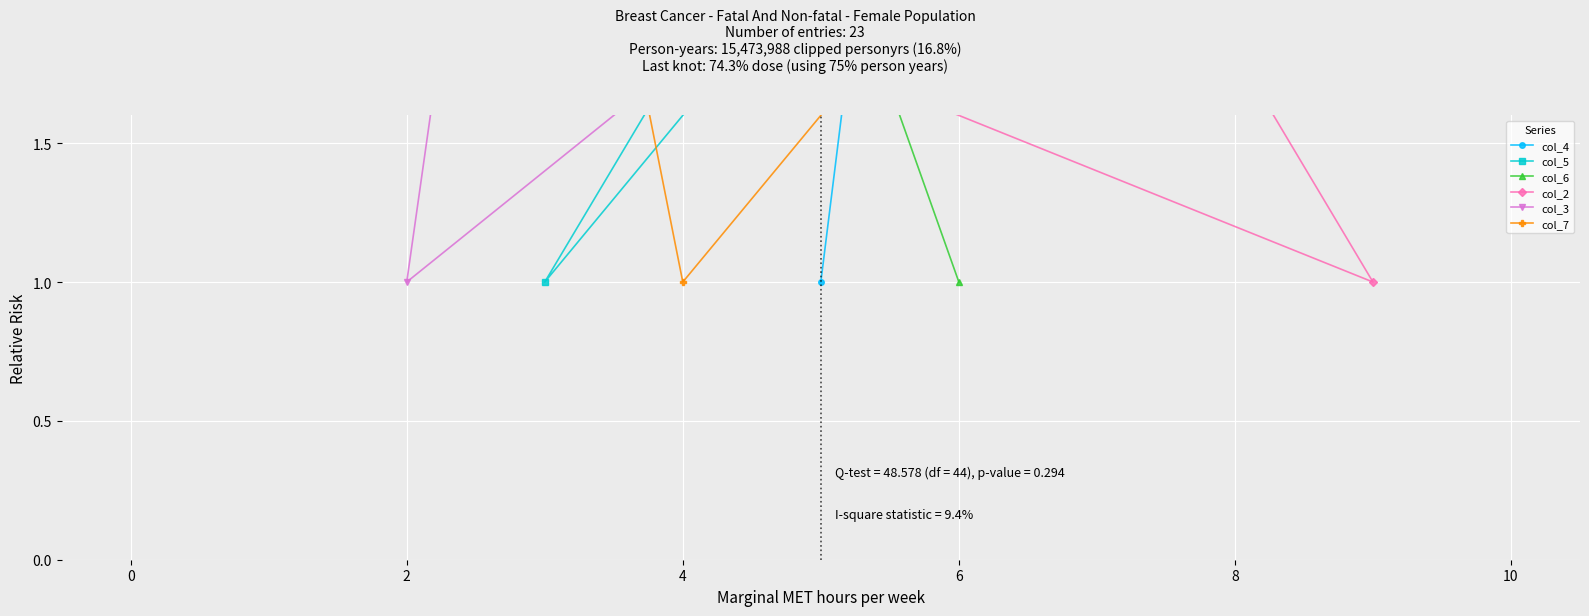

What is the minimum value shown in the chart?

1